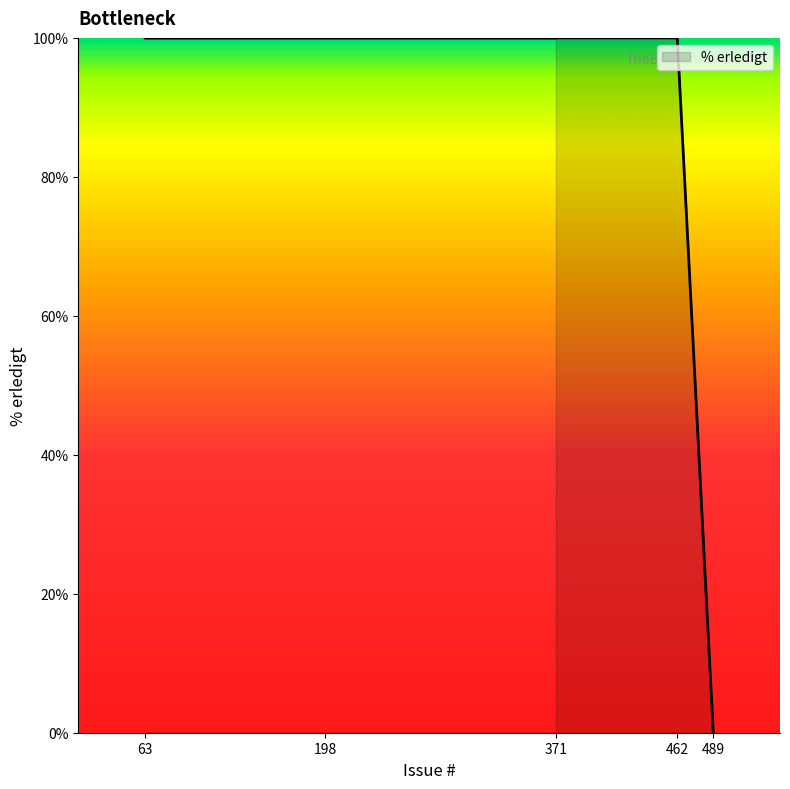

Which category has the highest value across all series?

462